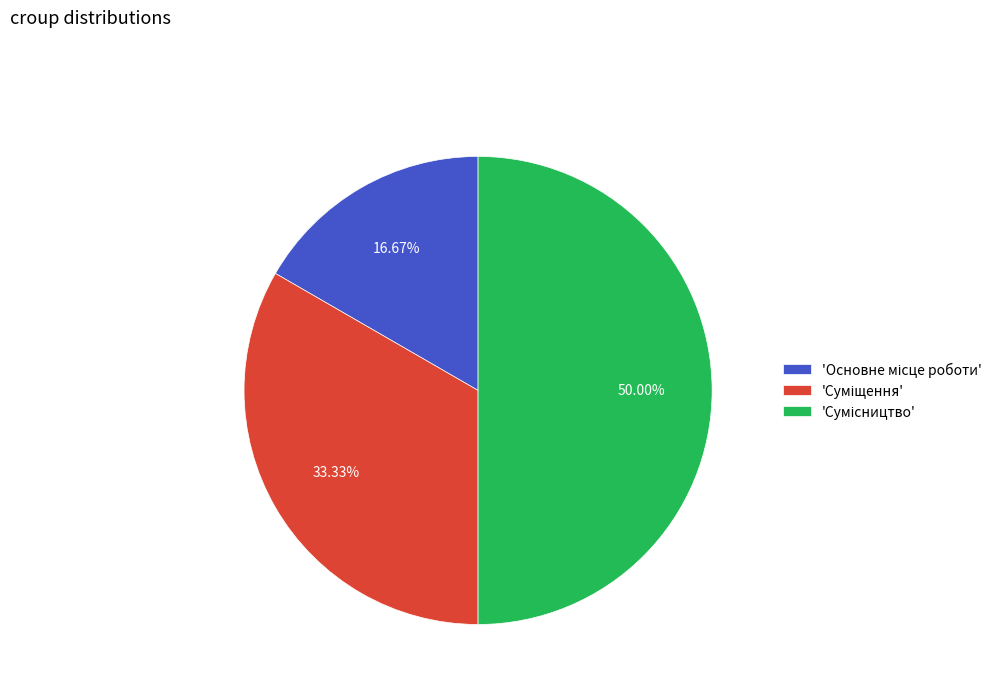

How many segments does this pie chart have?

3